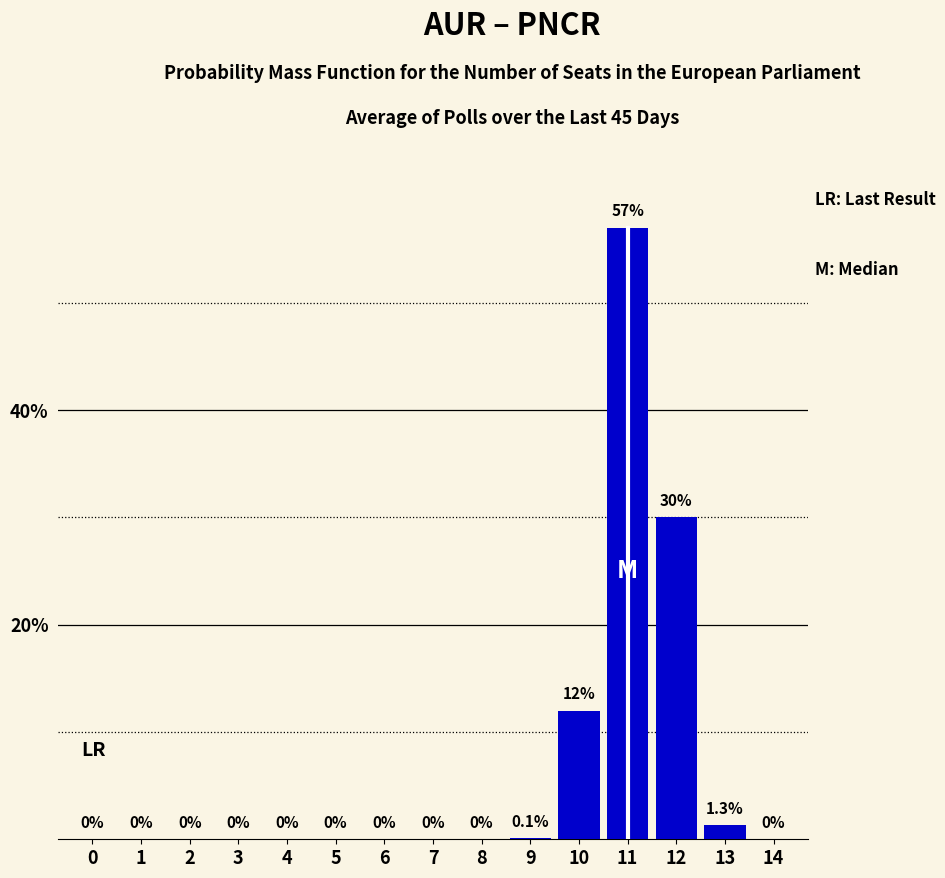

Reading left to right, list all the values displayed in this chart.

0=0.0	1=0.0	2=0.0	3=0.0	4=0.0	5=0.0	6=0.0	7=0.0	8=0.0	9=0.1	10=12.0	11=57.0	12=30.0	13=1.3	14=0.0